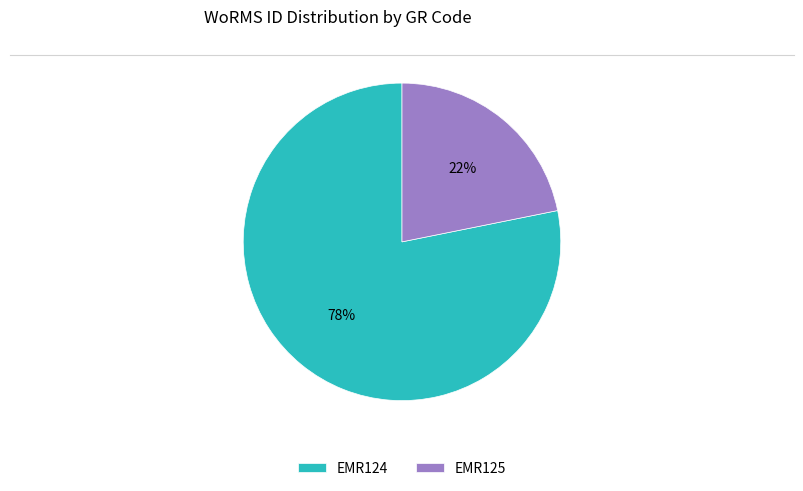

What percentage is the EMR124 slice, to the nearest percent?

78%